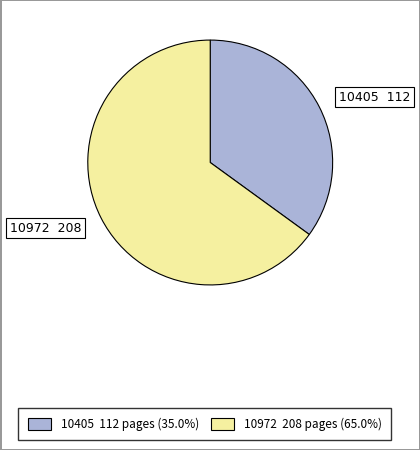

Combined, do 10972 208 and 10405 112 account for over 50%?

Yes